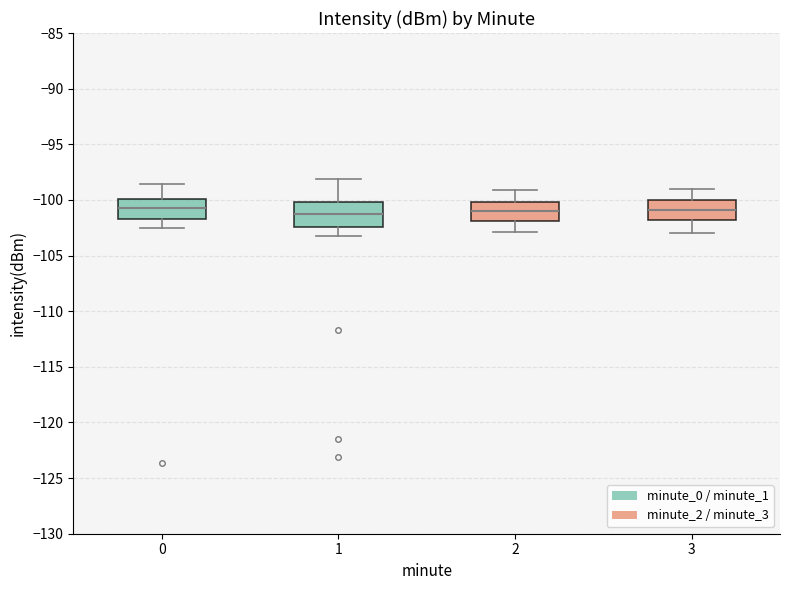

Comparing the boxes themselves (not the whiskers), which one is the tallest?

1